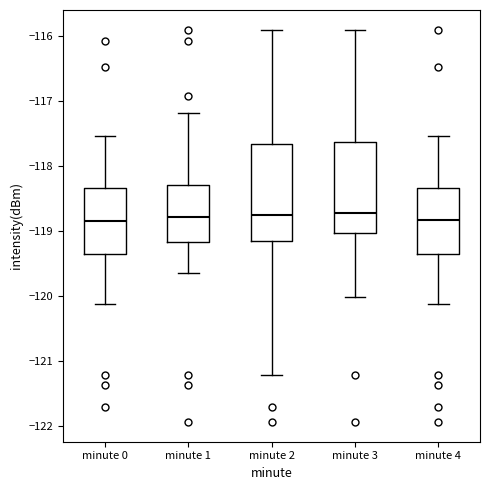

Reading left to right, transcribe this box plot: for each box, give where its median line is, the range the box spans, and where its two whiskers end, as read against the y-axis. The values are not printed on the chart, so give them approximately, as read against the axis.

minute 0: median -118.8, box -119.4 to -118.3, whiskers -120.1 to -117.5
minute 1: median -118.8, box -119.2 to -118.3, whiskers -119.6 to -117.2
minute 2: median -118.7, box -119.2 to -117.7, whiskers -121.2 to -115.9
minute 3: median -118.7, box -119.0 to -117.6, whiskers -120.0 to -115.9
minute 4: median -118.8, box -119.4 to -118.3, whiskers -120.1 to -117.5